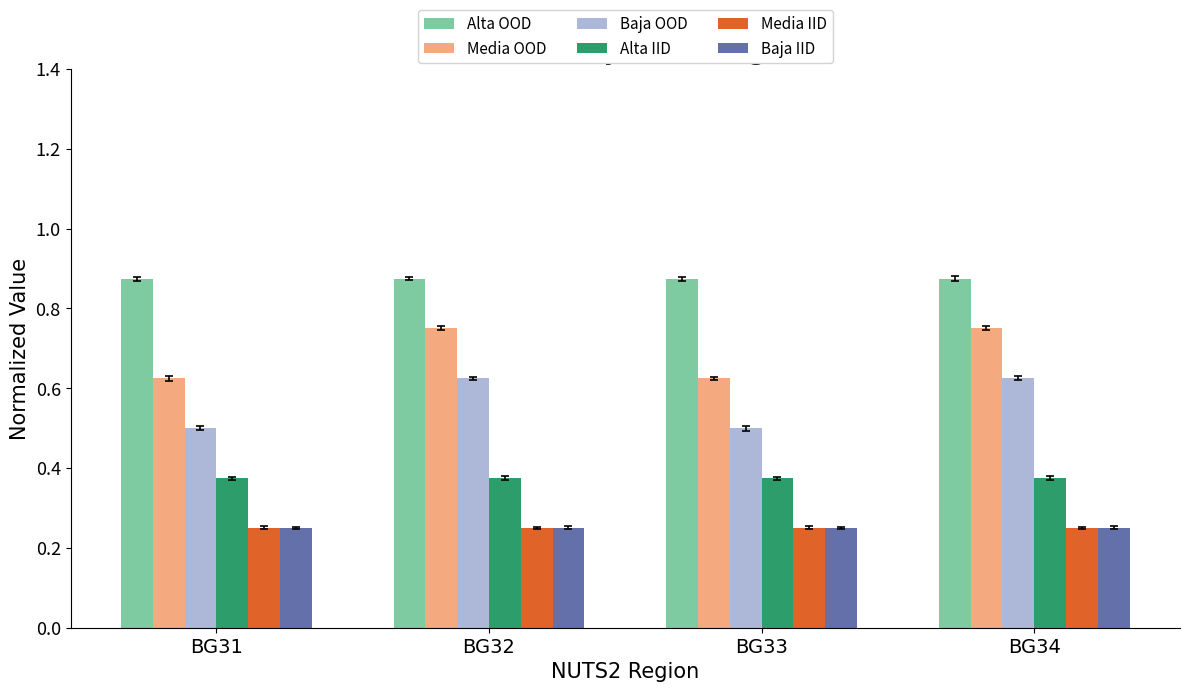

Which series has the largest total across all categories?

Alta OOD